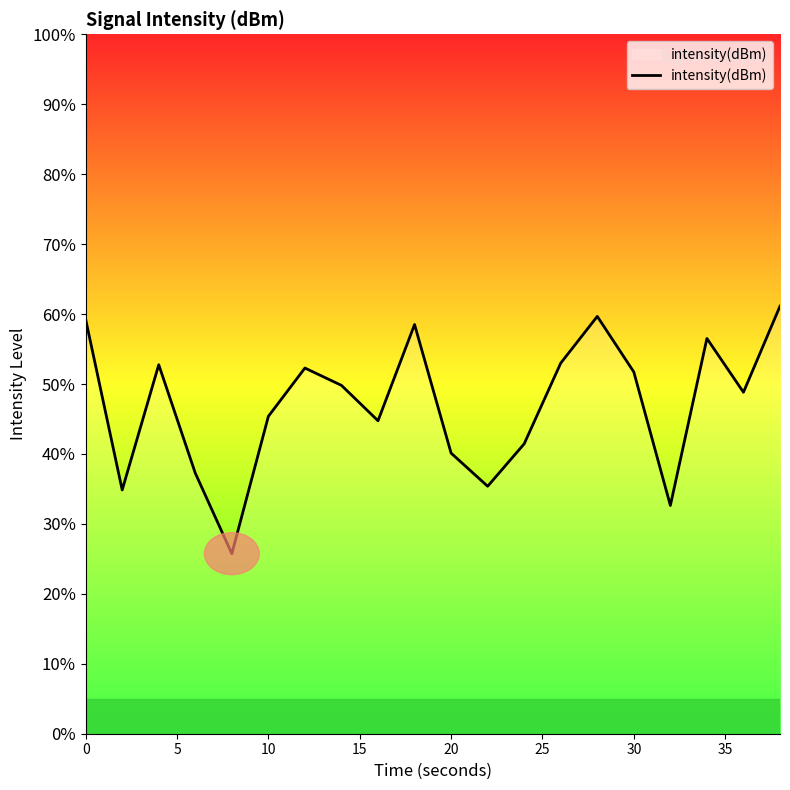

What is the smallest value displayed?

25.7